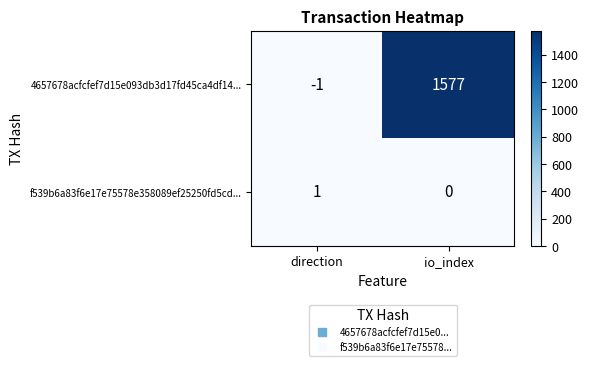

What is the maximum value shown in the chart?

1577